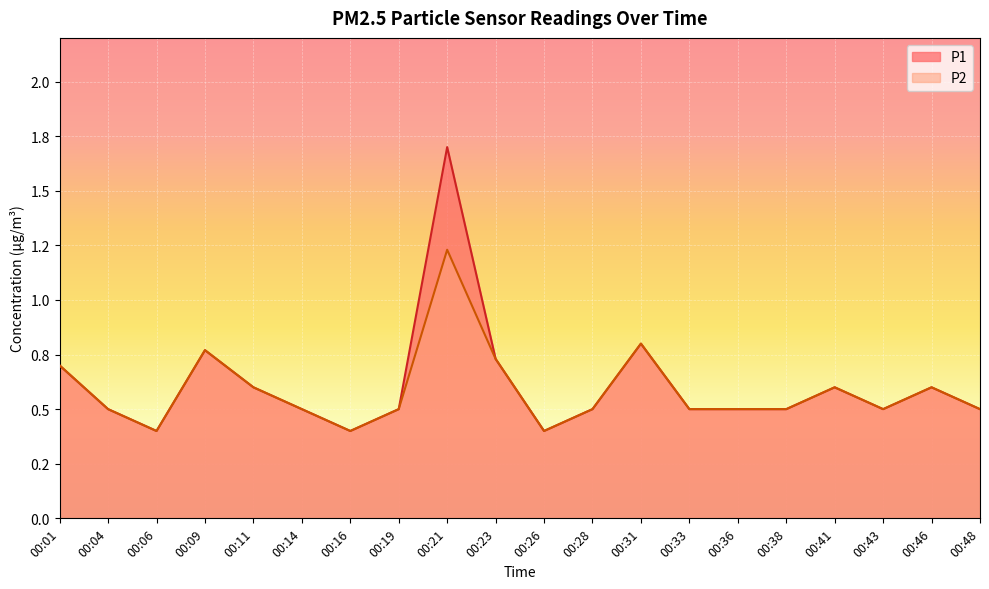

The value of P1 at 00:23 is 0.5. True or false?

False